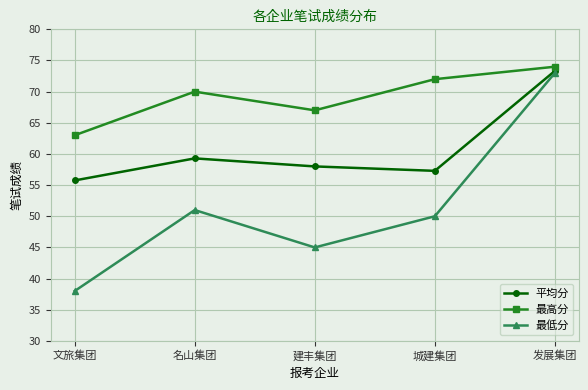

True or false: 平均分 and 最高分 cross at least once.

False